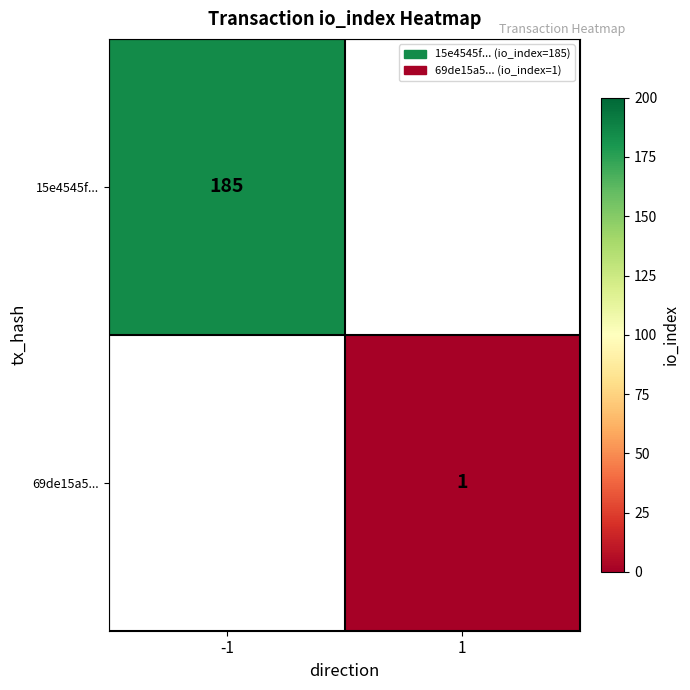

Is the value of 15e4545f... at -1 greater than the value of 69de15a5... at 1?

Yes